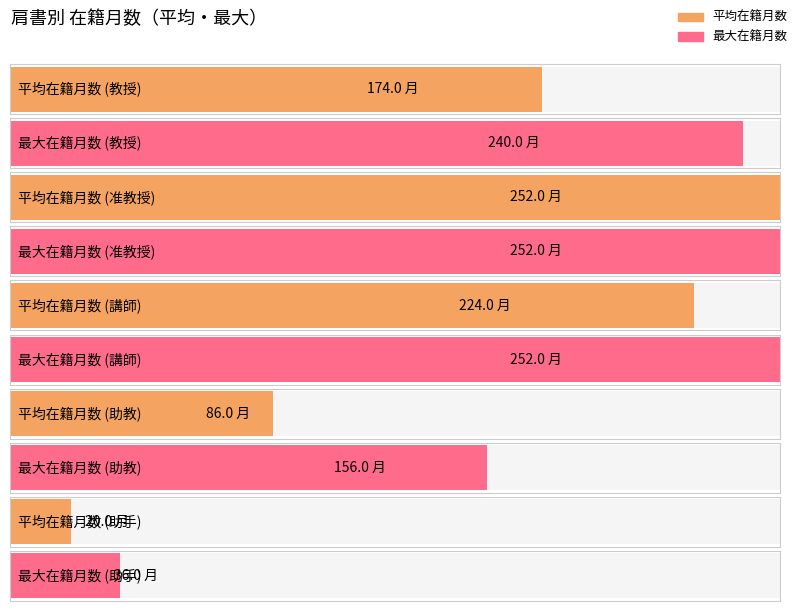

What is the value of the 6th bar from the left?

252